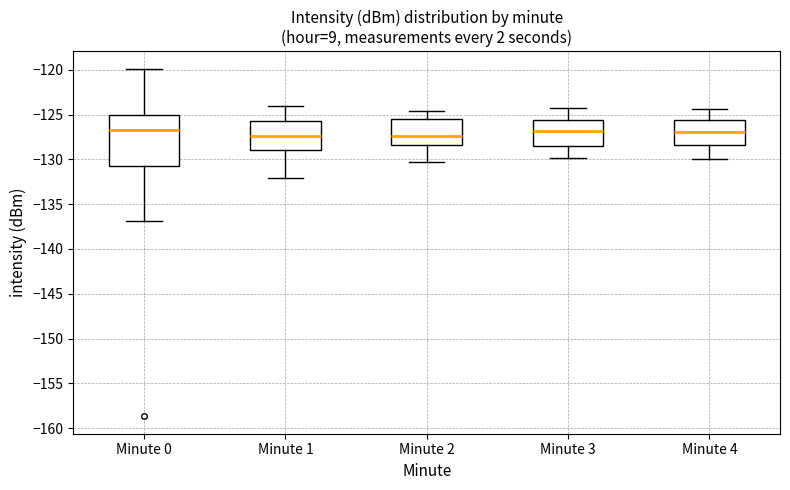

Where is the upper edge of the box for Minute 1 on the y-axis? The values are not printed on the chart, so give them approximately, as read against the axis.

-125.5